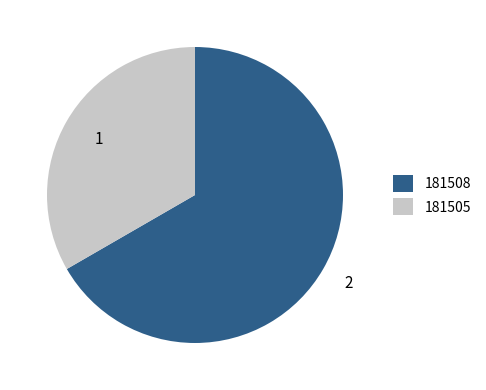

How many segments does this pie chart have?

2